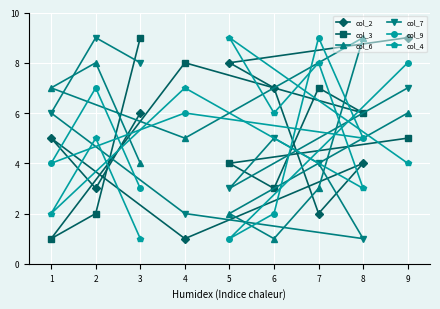

What is the greatest value displayed?

9